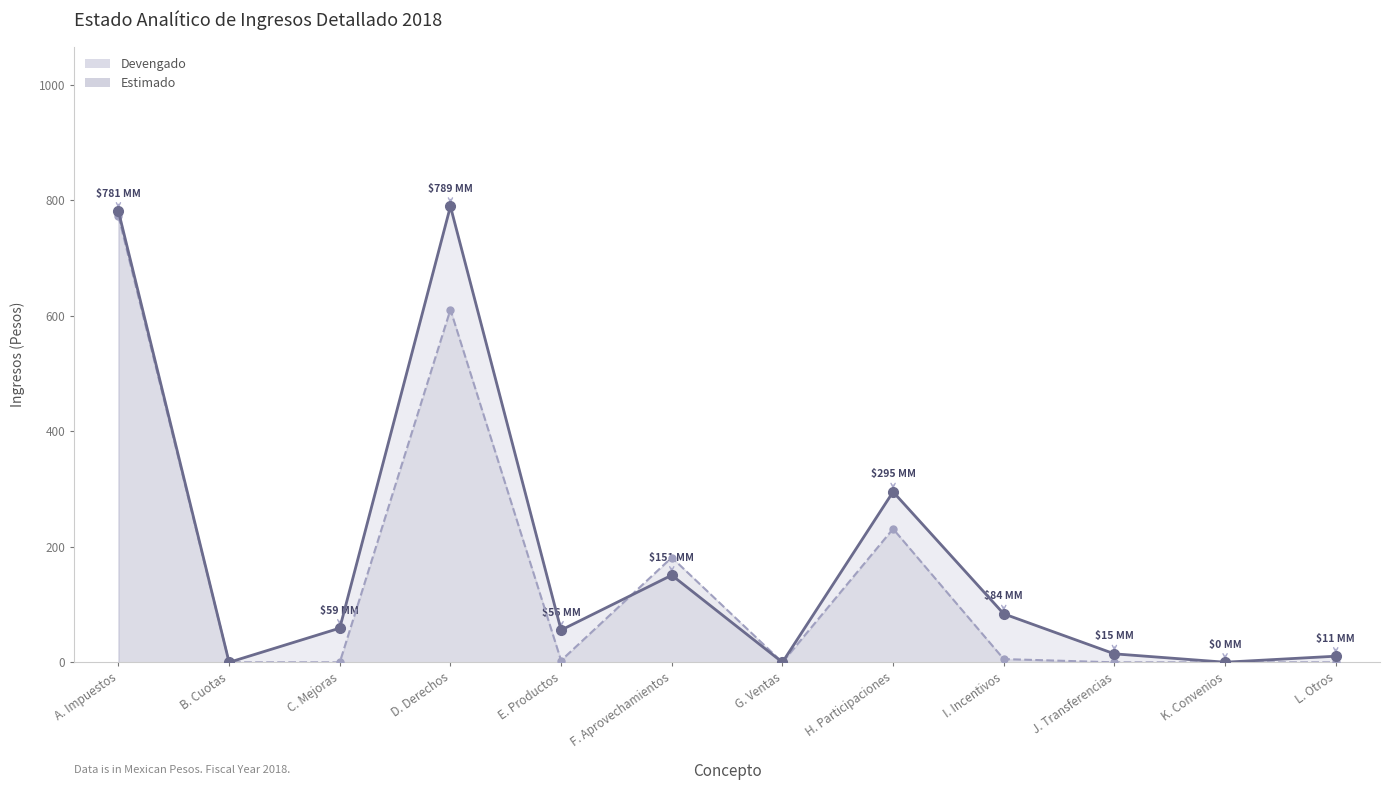

Does the chart display data point markers on the line(s)?

Yes